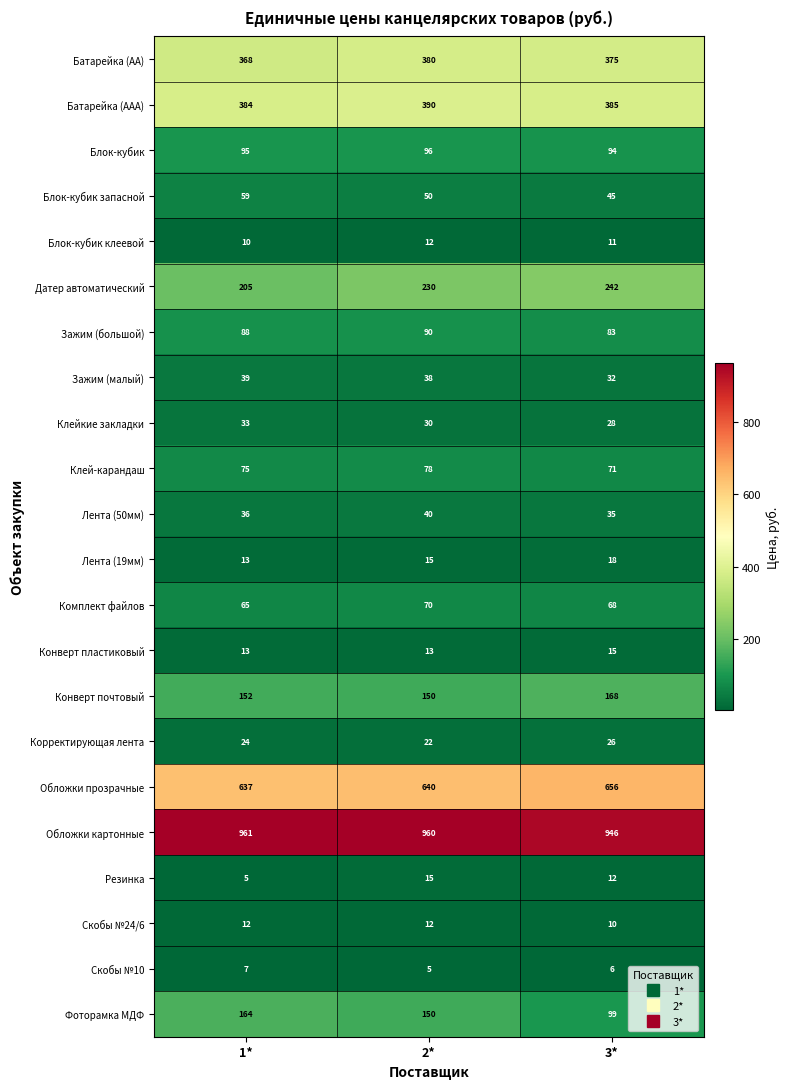

What is the smallest value displayed?

5